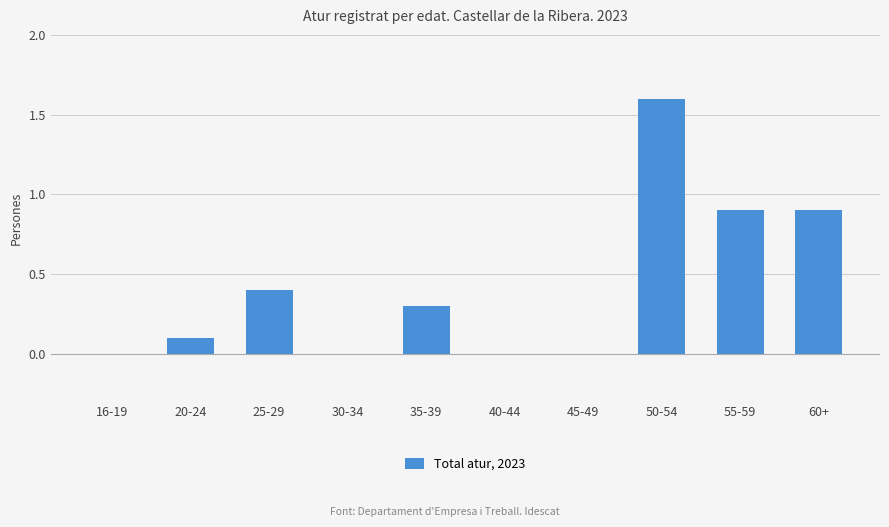

The chart shows a value of 0.0 at 45-49. True or false?

True